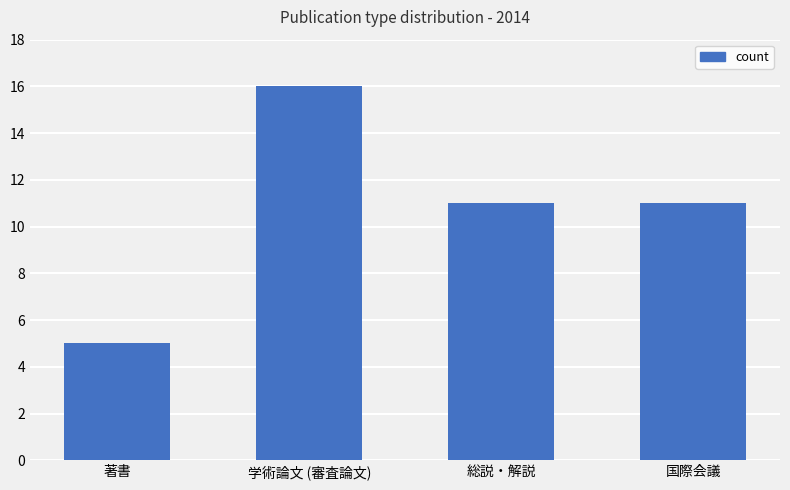

Does the chart contain any negative values?

No